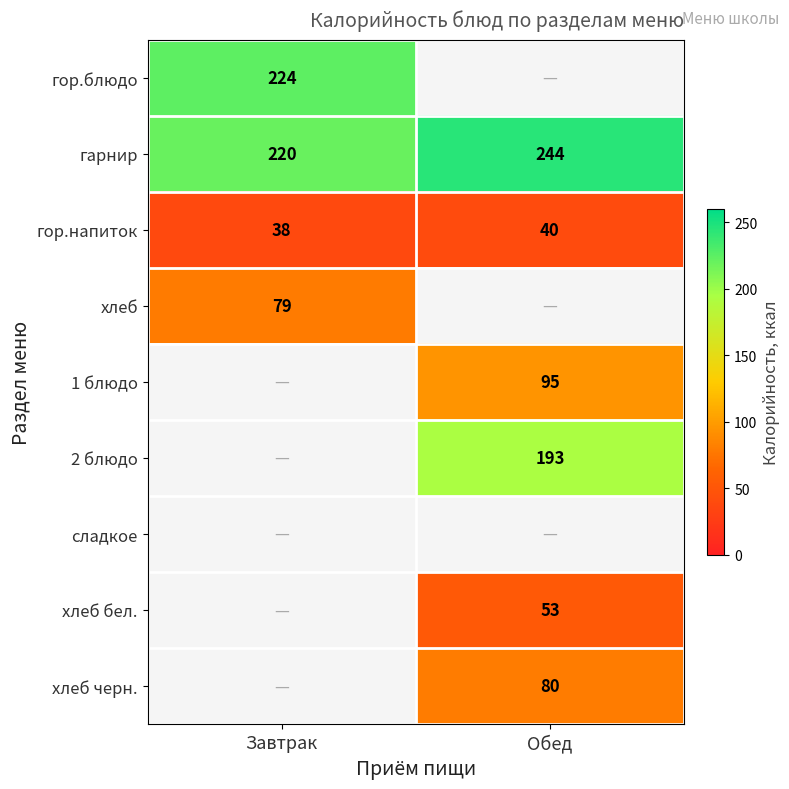

What is the difference between the maximum and minimum values in the гарнир series?

24